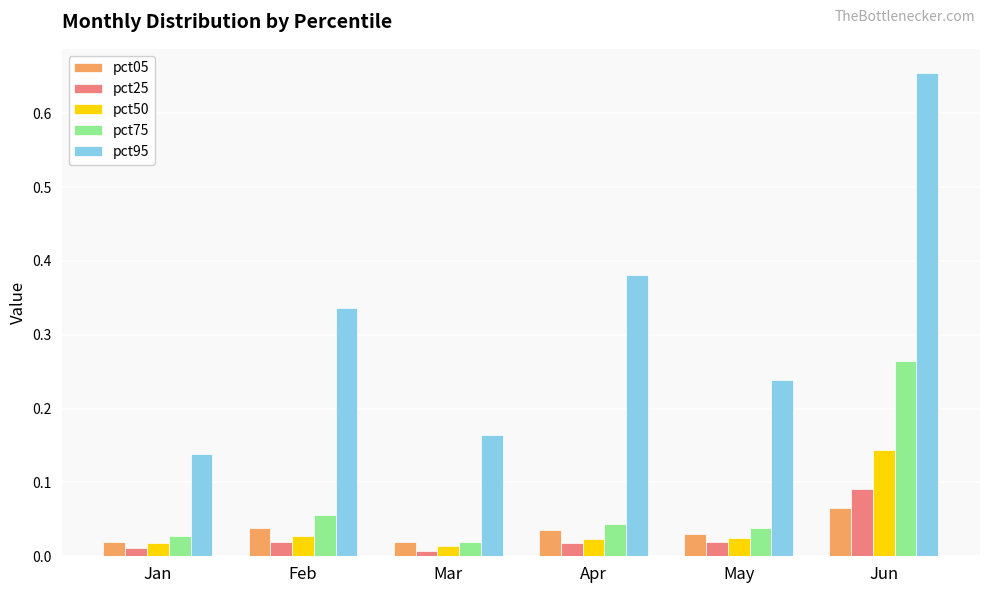

At how many categories does at least one series exceed 0?

6